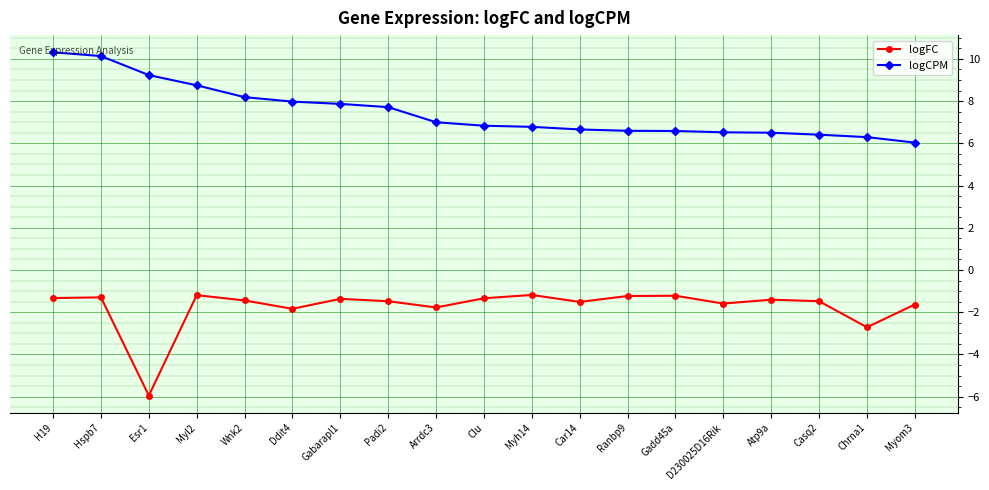

Which series changed the most between H19 and Wnk2?

logCPM